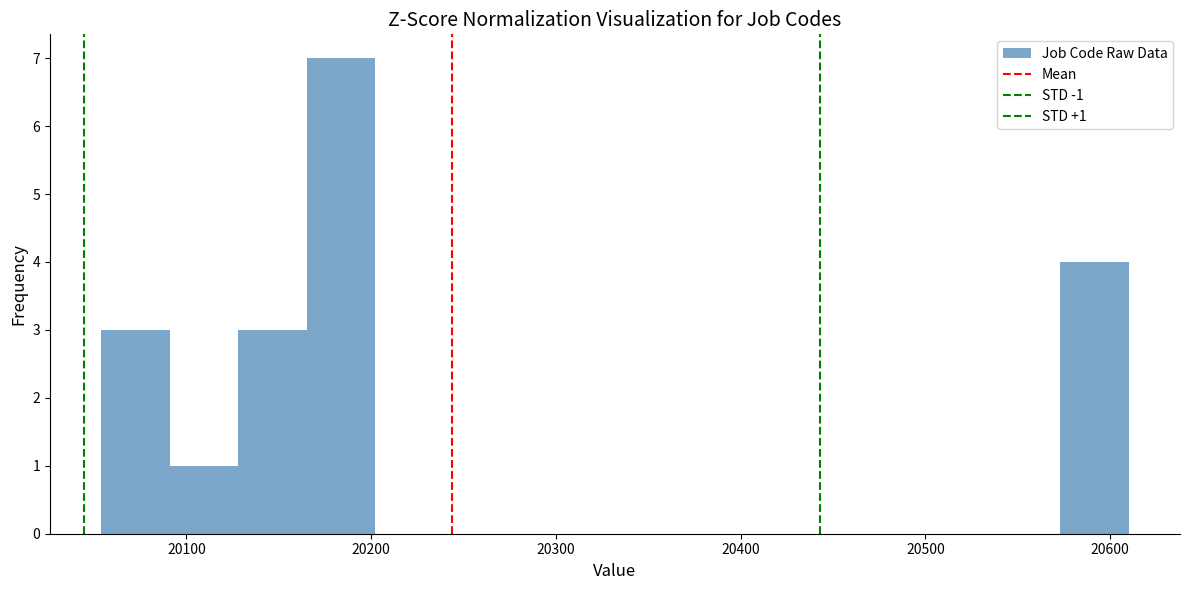

Read against the x-axis, roughly where is the centre of the tallest bar?

20180